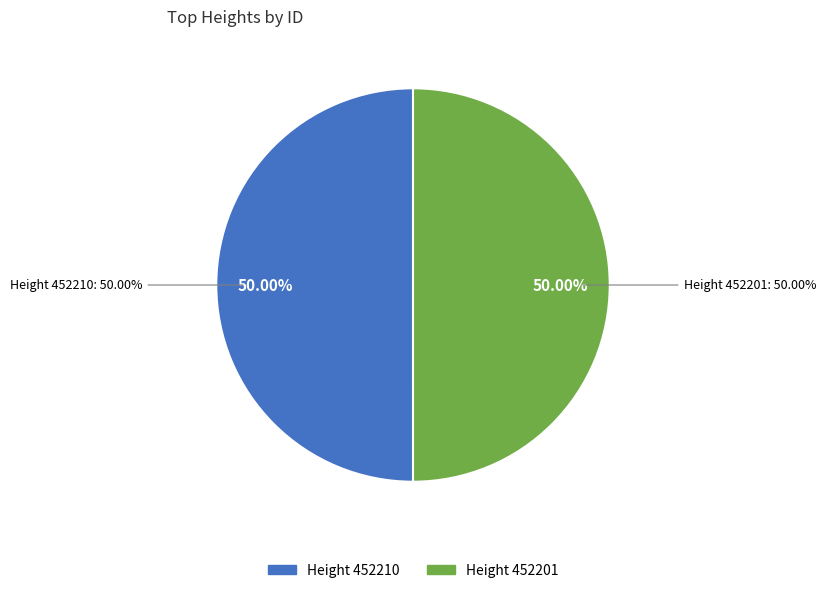

What percentage do 452201 and 452210 together represent?

100.0%